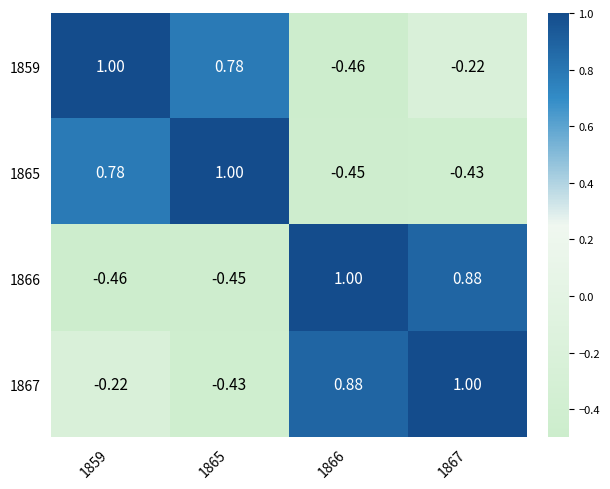

Is the value of 1859 at 1859 greater than the value of 1865 at 1867?

Yes